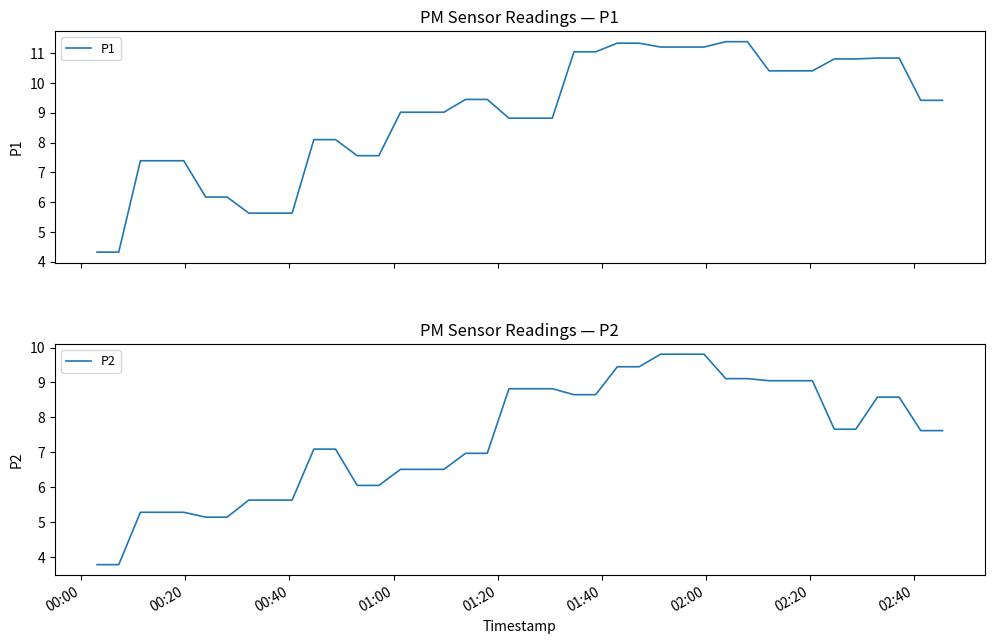

How many distinct data groups are displayed?

2